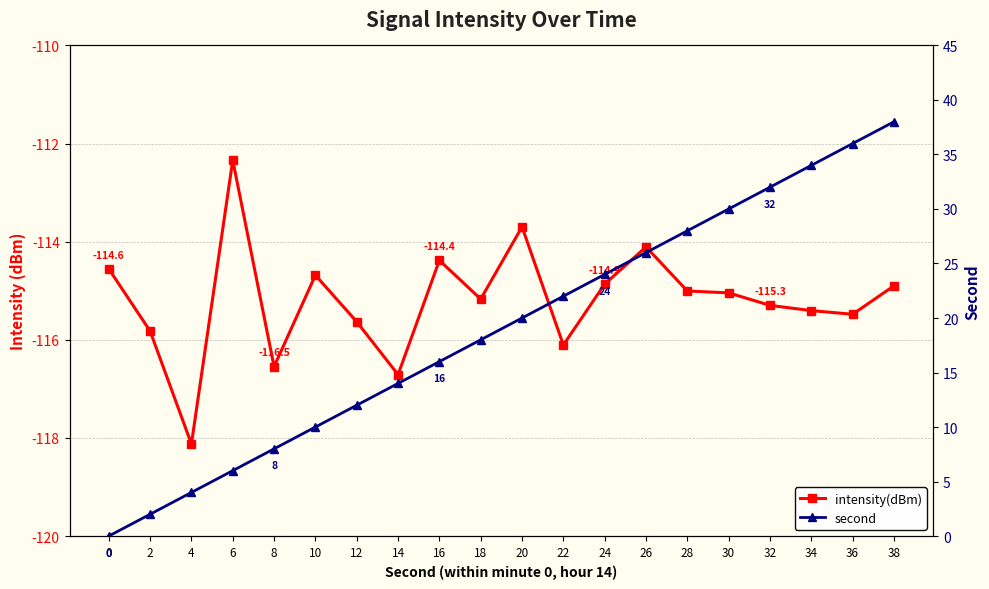

Read the intensity(dBm) value at 22.

-116.1